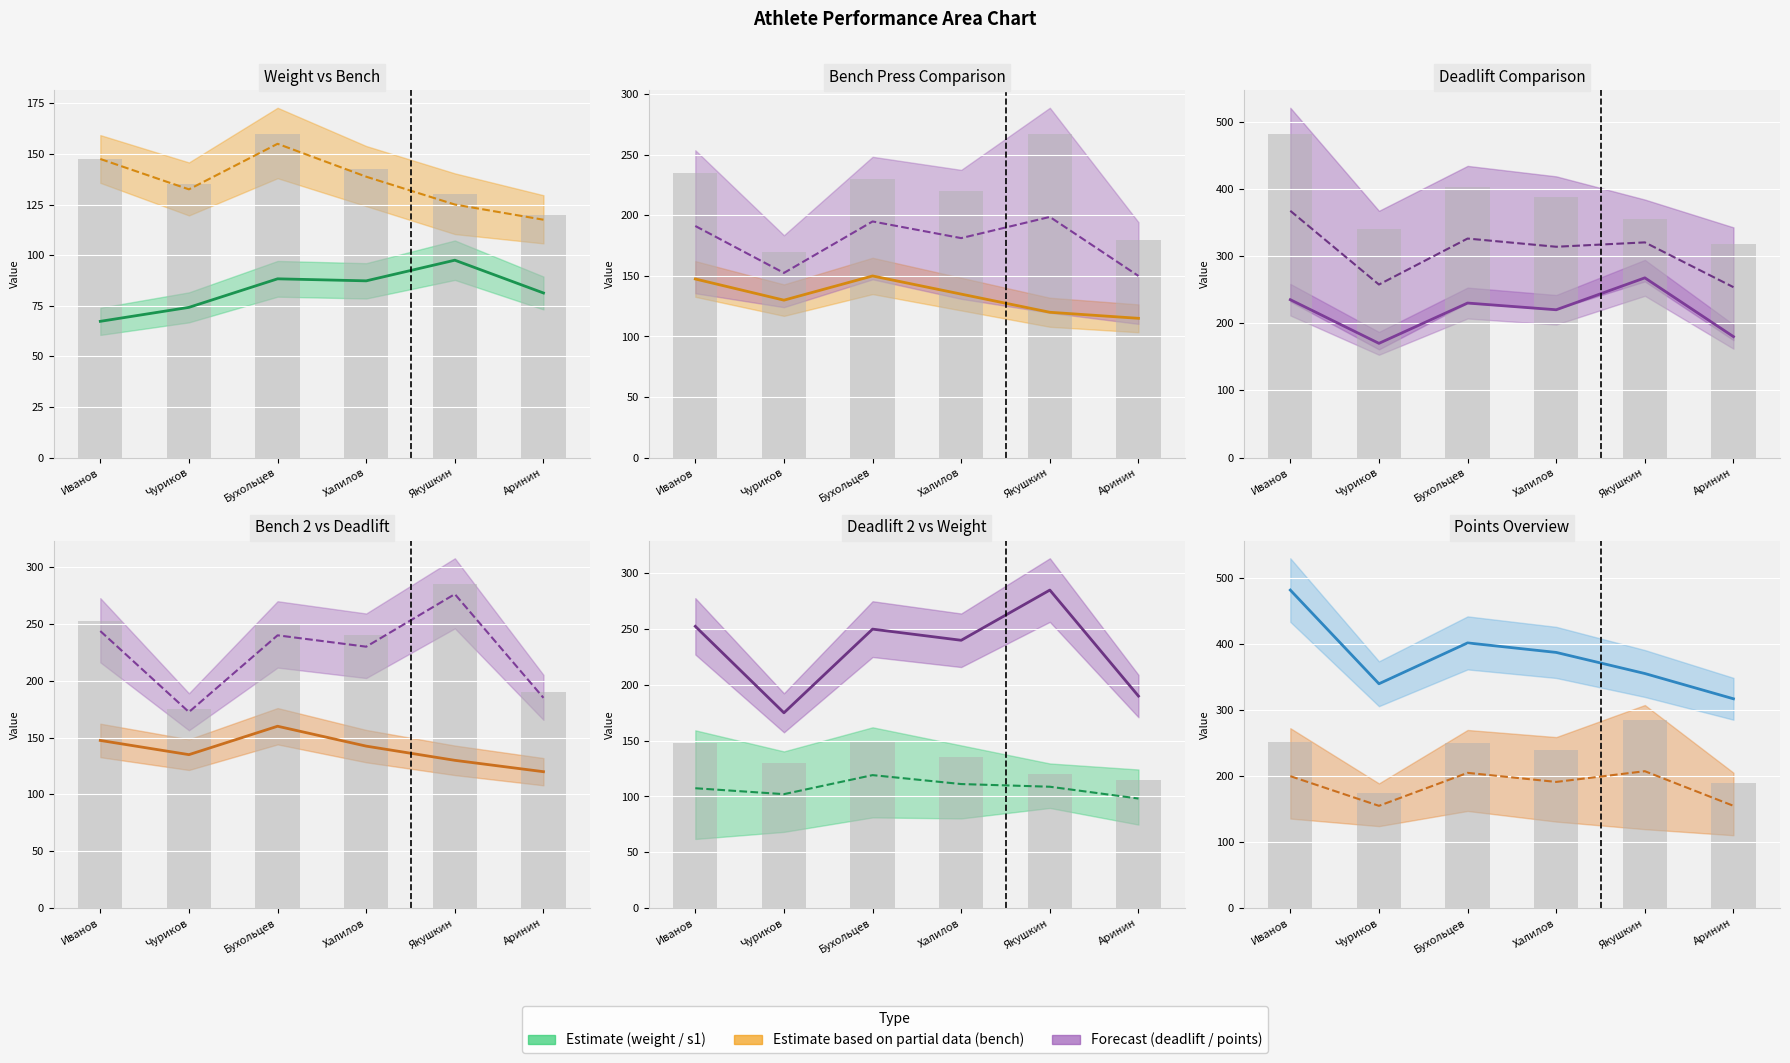

Are the bars grouped side by side (vs. stacked)?

Yes